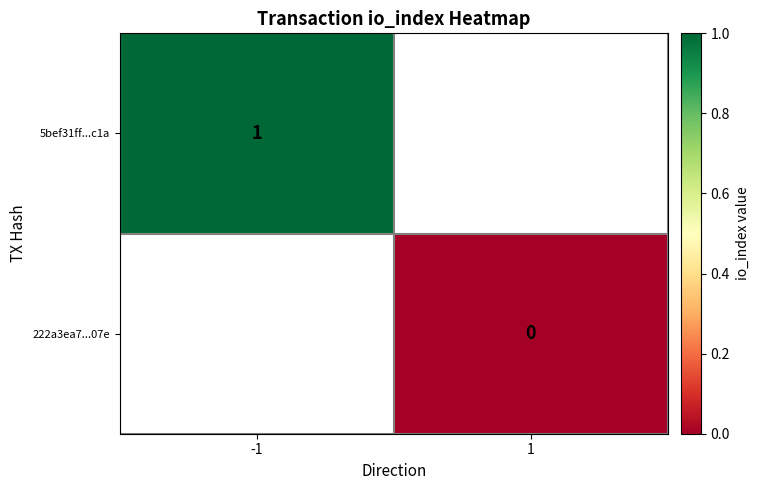

True or false: 5bef31ff...c1a has a value of 1 at -1.

True